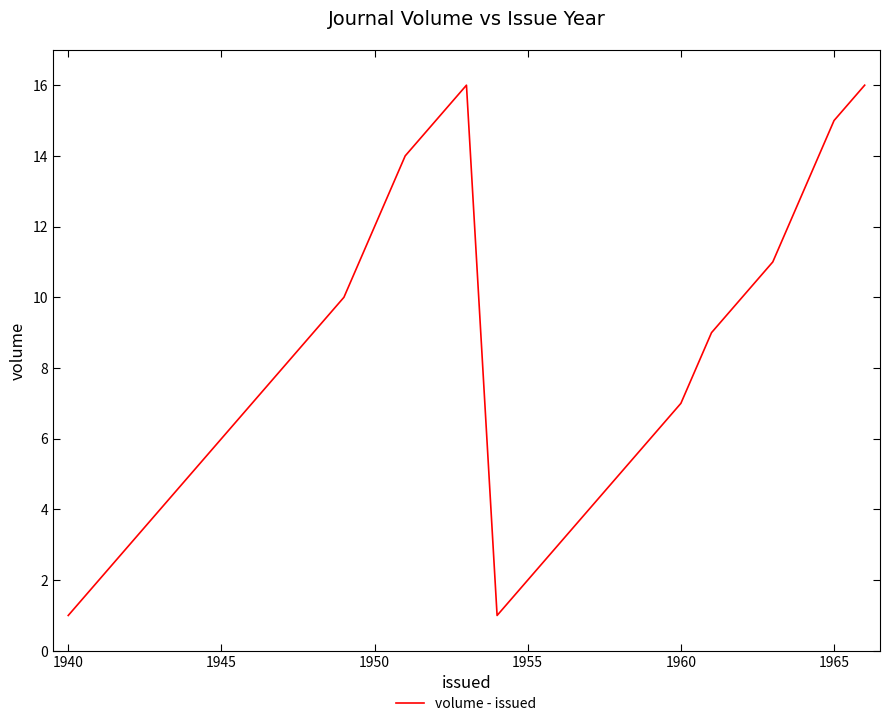

What is the maximum value shown in the chart?

16